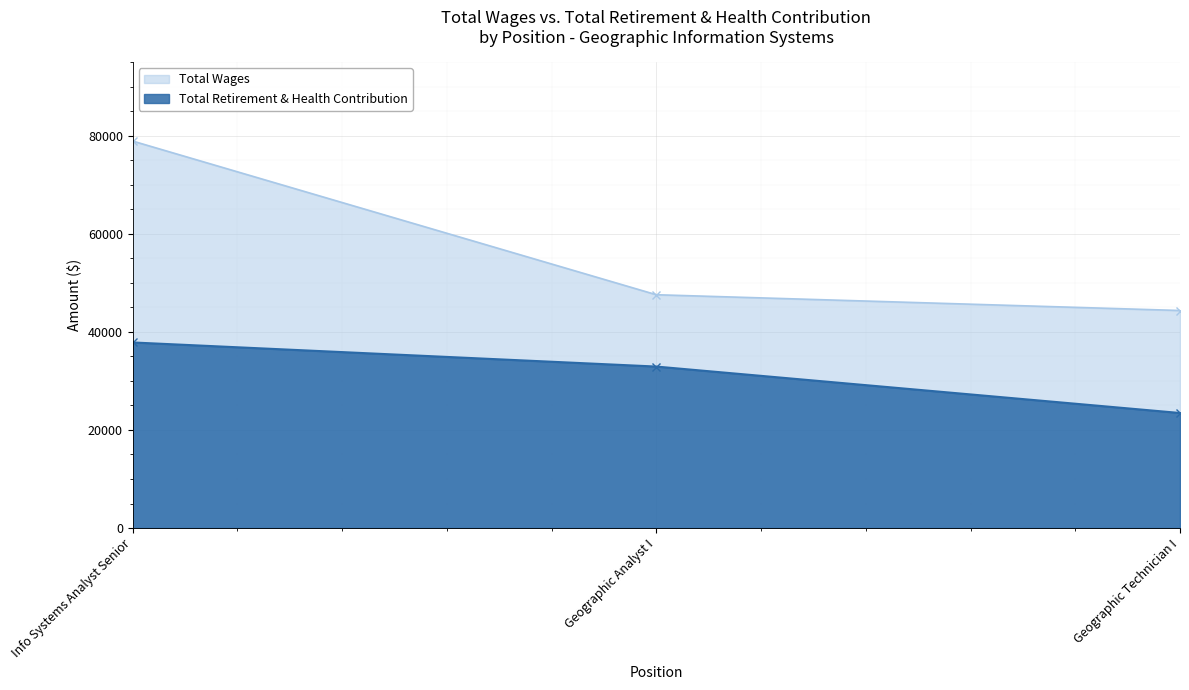

Which label corresponds to the smallest value in the chart?

Geographic Technician I